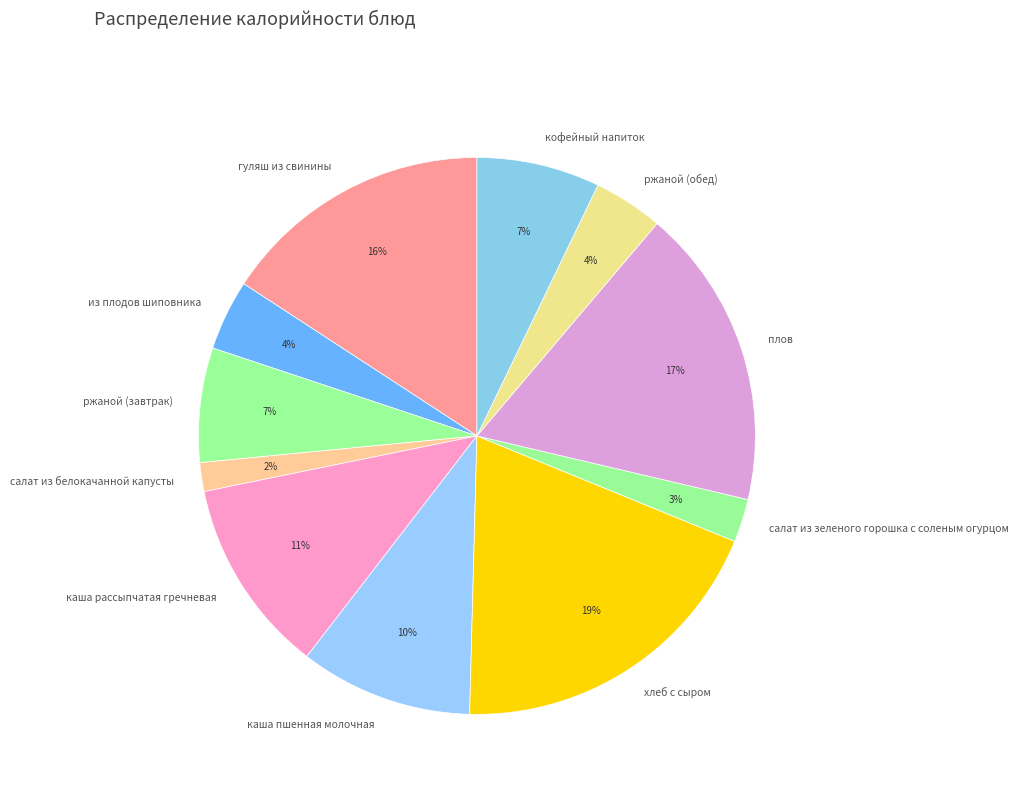

Count the number of slices in the pie.

11